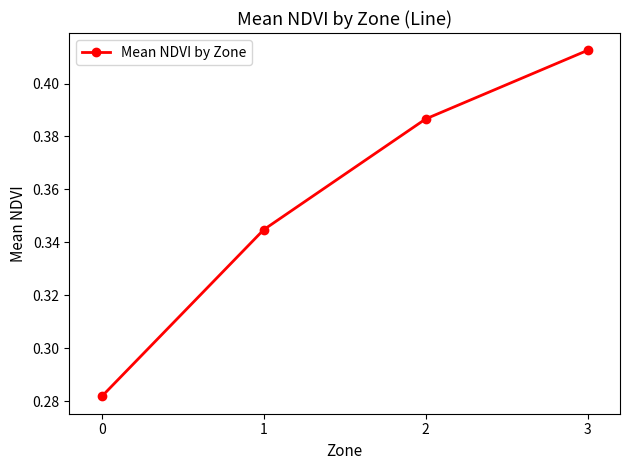

How many lines are shown in the chart?

1